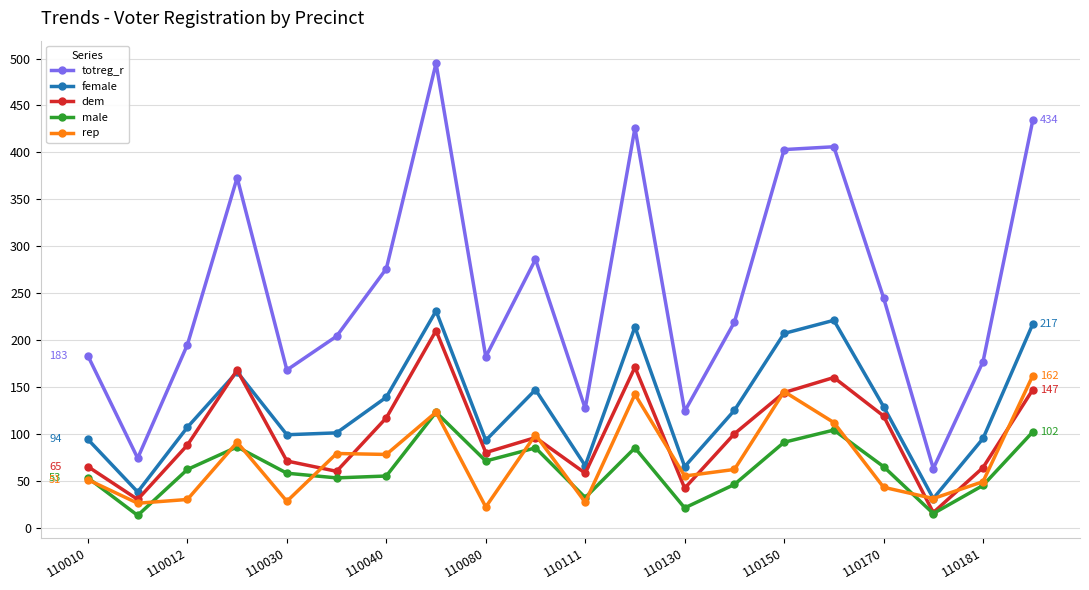

What is the minimum value shown in the chart?

13